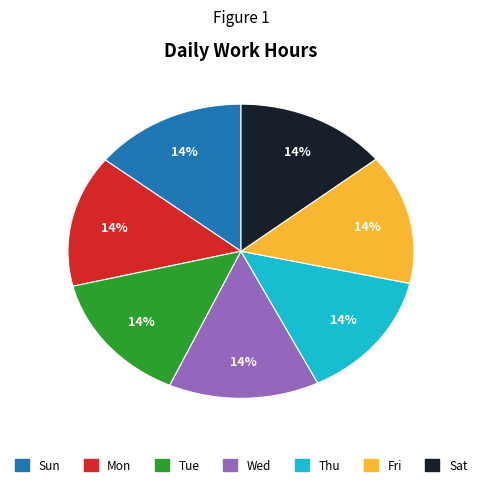

Combined, do Sat and Wed account for over 50%?

No